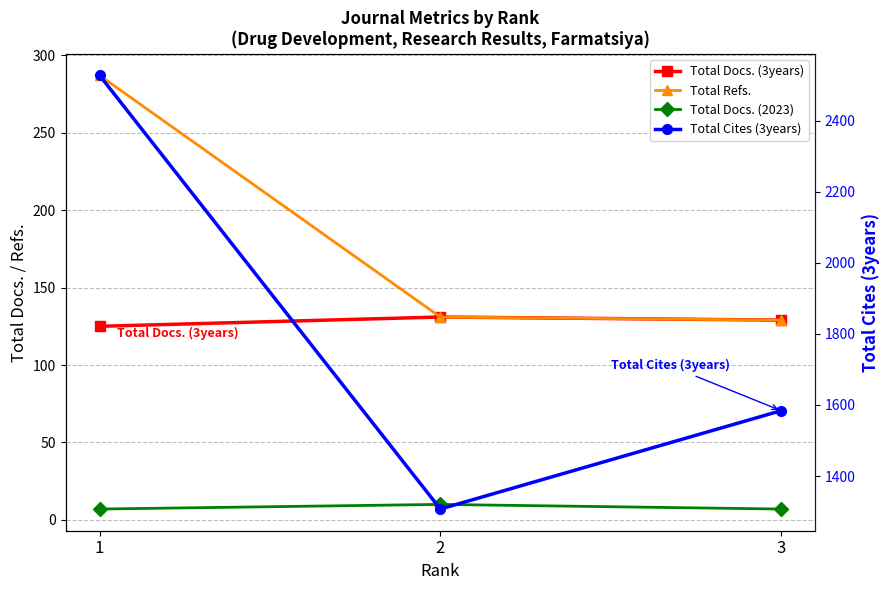

How many values in the Total Docs. (3years) series are below 129?

1